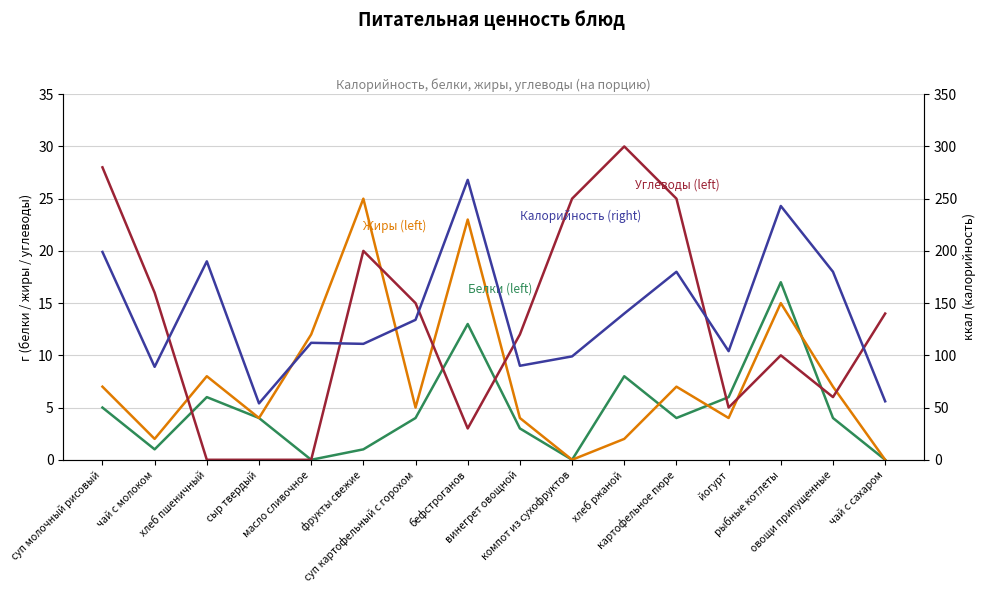

What is the difference between the Жиры (left) values at рыбные котлеты and картофельное пюре?

8